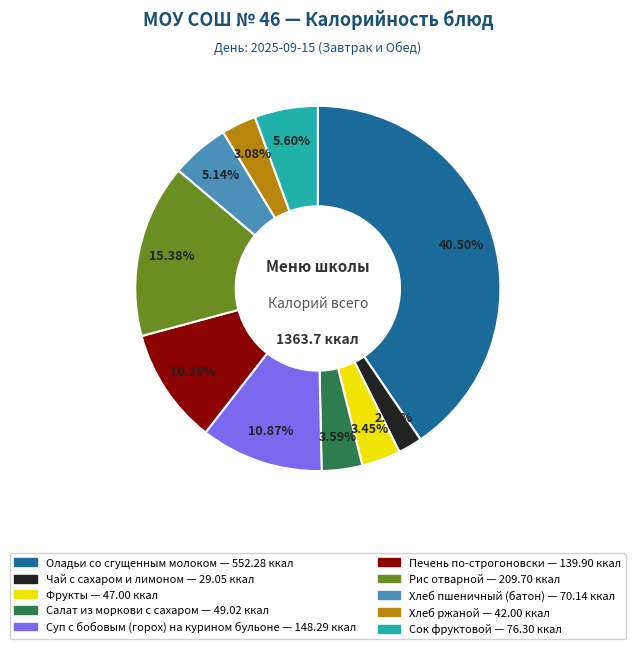

To the nearest percent, what percentage of the pie is Хлеб пшеничный (батон)?

5%